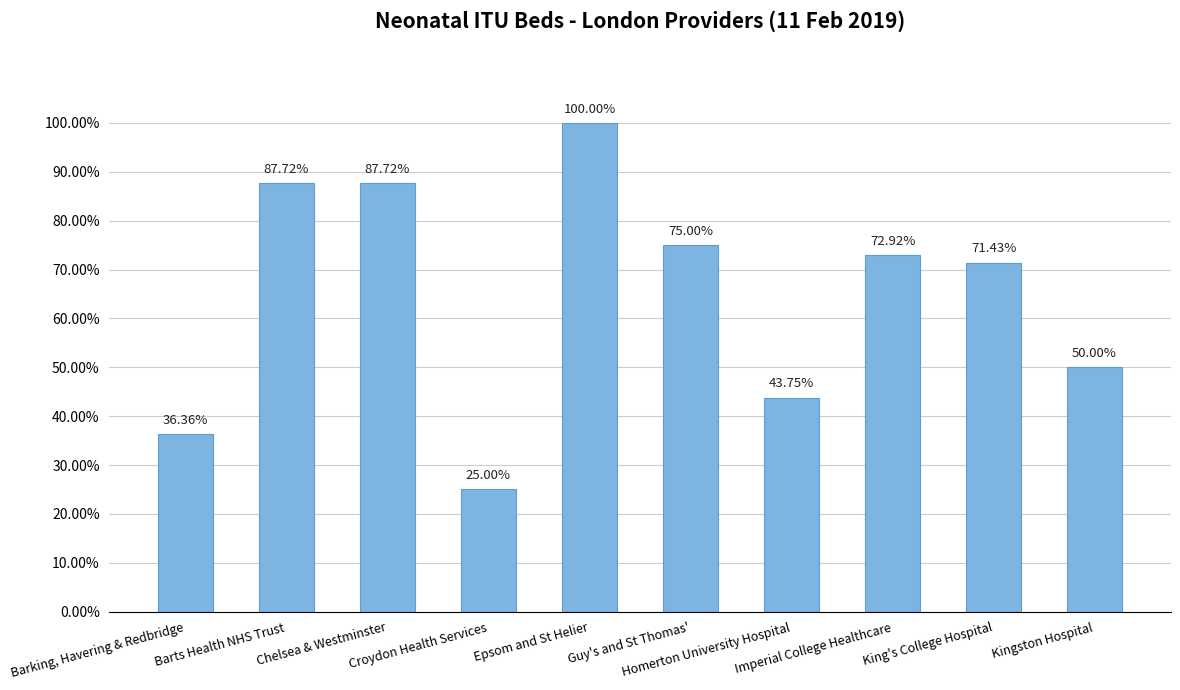

At which label is the value closest to 0?

Croydon Health Services